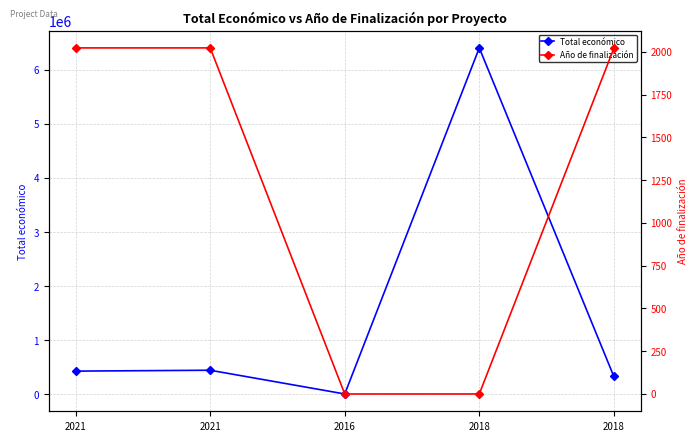

Which series has the widest spread of values?

Total económico